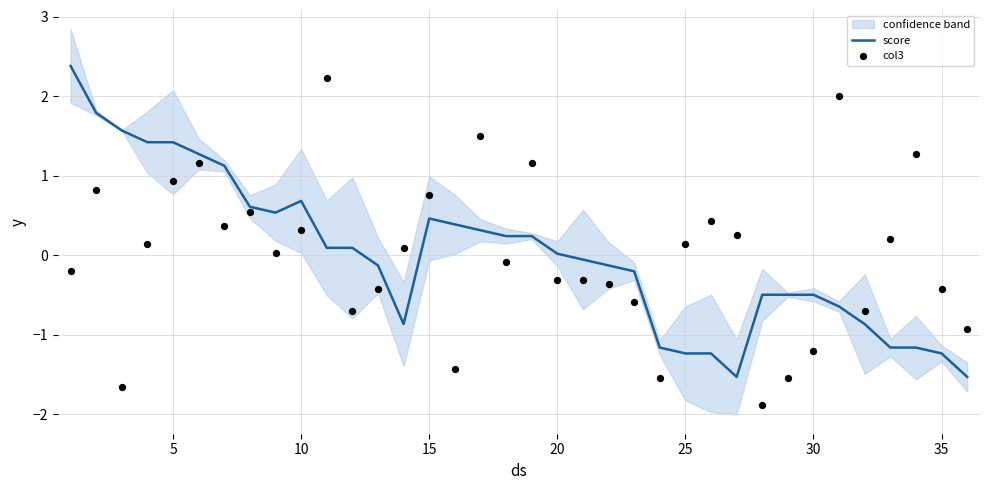

At how many categories does at least one series exceed 0?

25